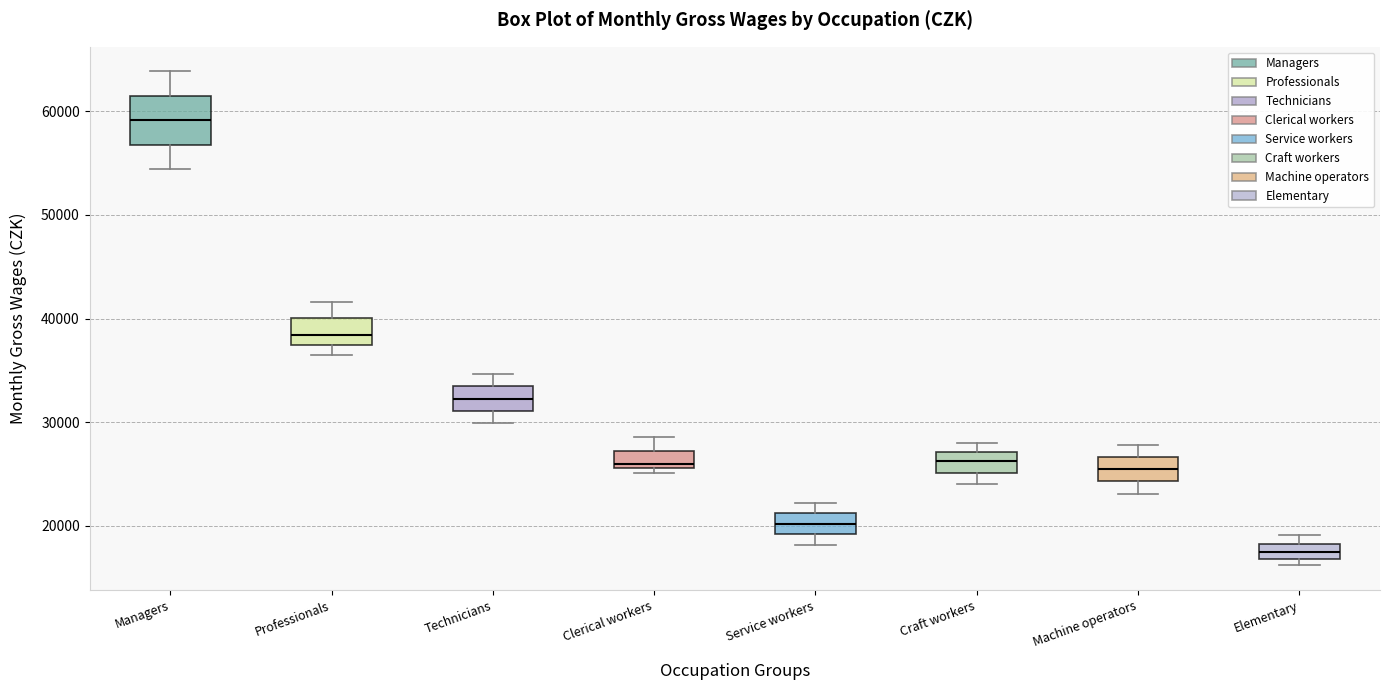

Where is the upper edge of the box for Managers on the y-axis? The values are not printed on the chart, so give them approximately, as read against the axis.

62000